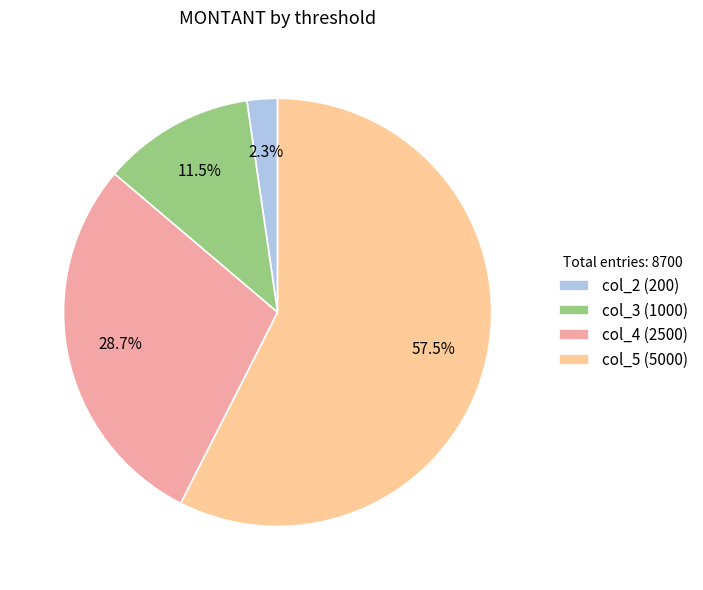

How many segments does this pie chart have?

4